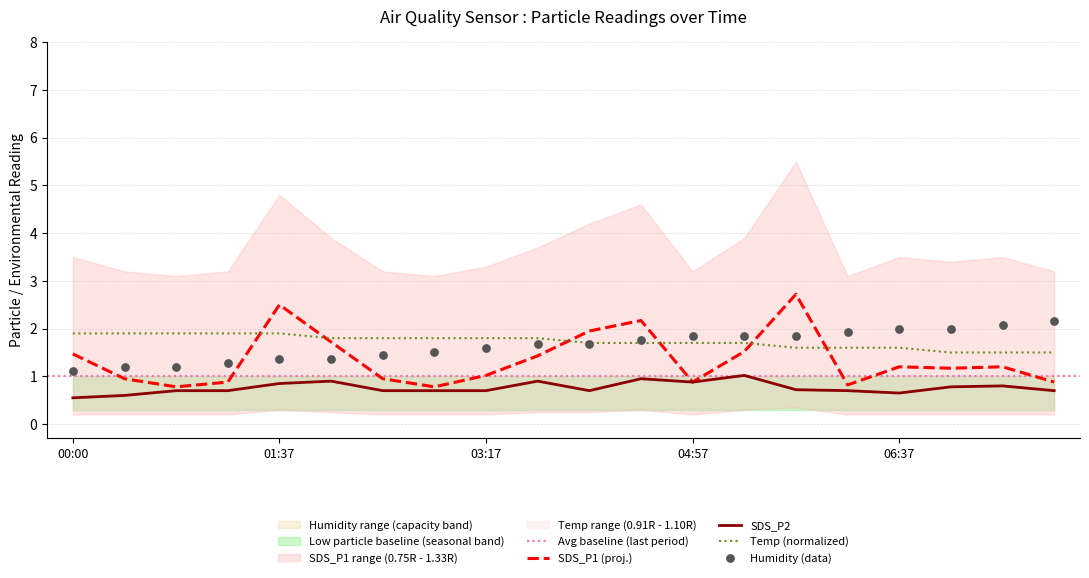

What is the total value across all series at 07:27?

5.6